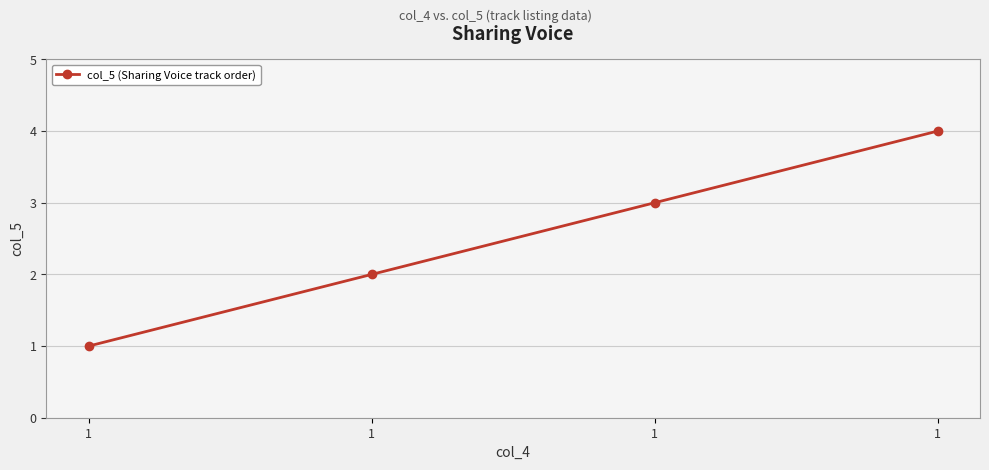

Which label corresponds to the smallest value in the chart?

1